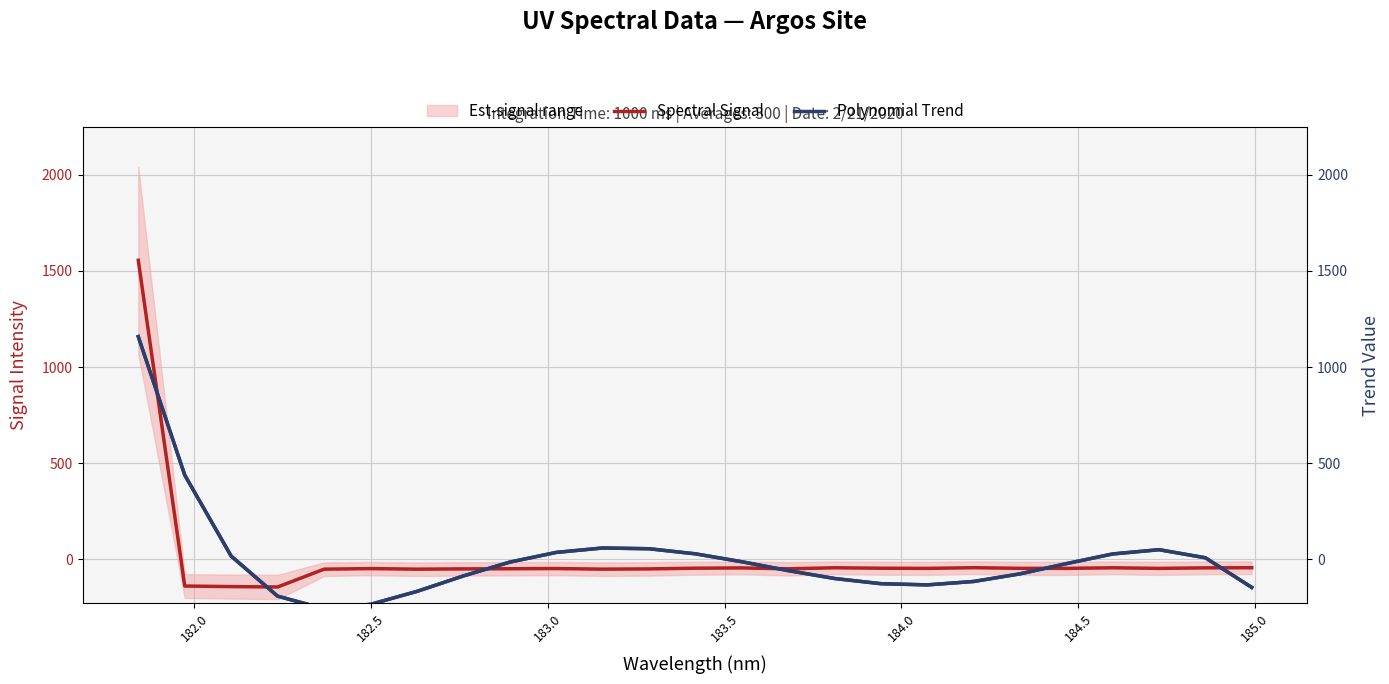

What is the highest value of the Spectral Signal series?

1555.6